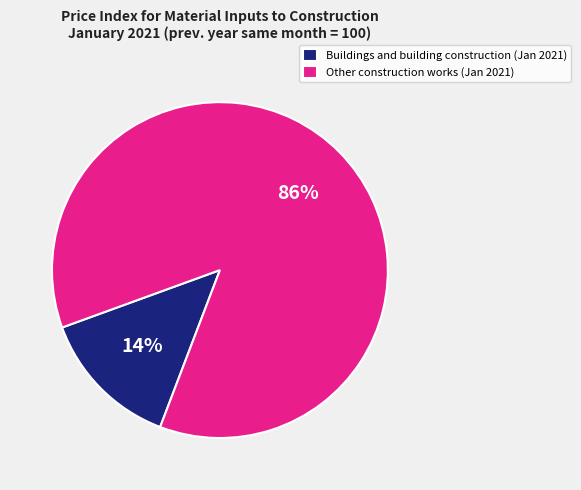

To the nearest percent, what is the average slice percentage?

50%